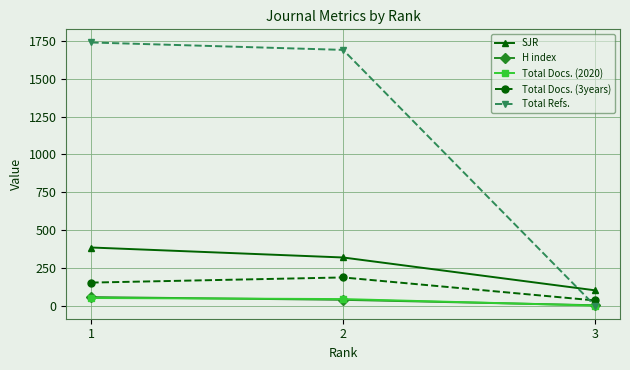

Is the value of Total Refs. at 1 greater than the value of Total Docs. (3years) at 2?

Yes